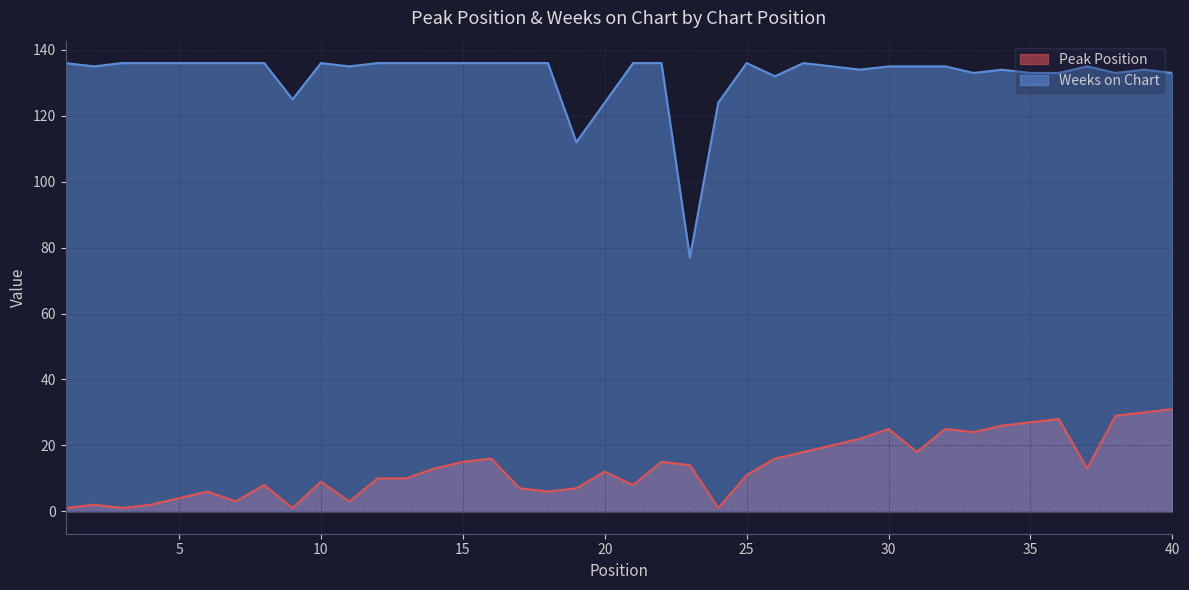

Rank the categories by Weeks on Chart value from highest to lowest.

1, 3, 4, 5, 6, 7, 8, 10, 12, 13, 14, 15, 16, 17, 18, 21, 22, 25, 27, 2, 11, 28, 30, 31, 32, 37, 29, 34, 39, 33, 35, 36, 38, 40, 26, 9, 20, 24, 19, 23